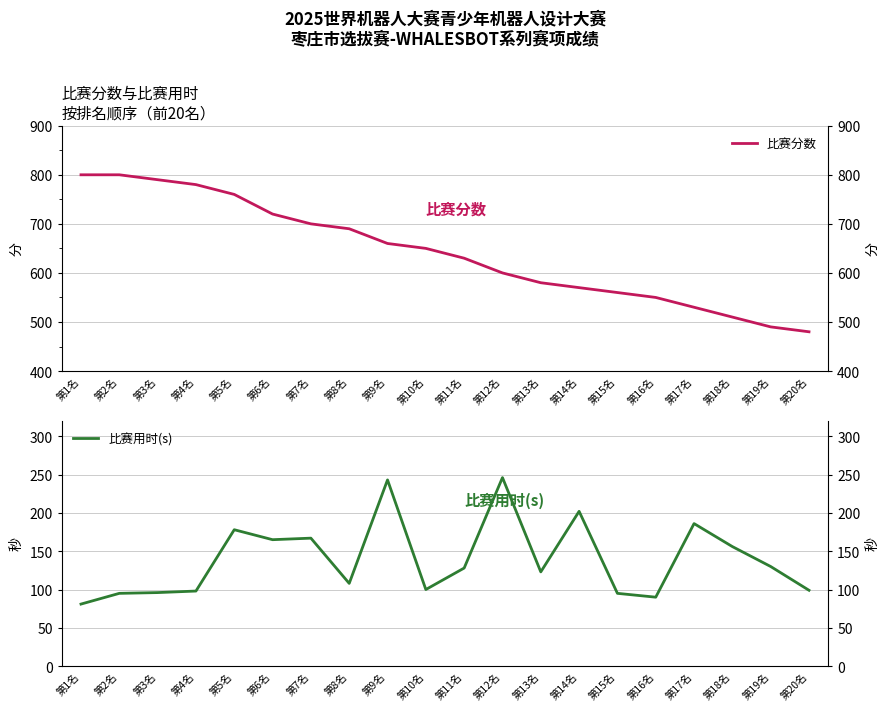

What is the value of the 比赛分数 point at the 1st from the left?

800